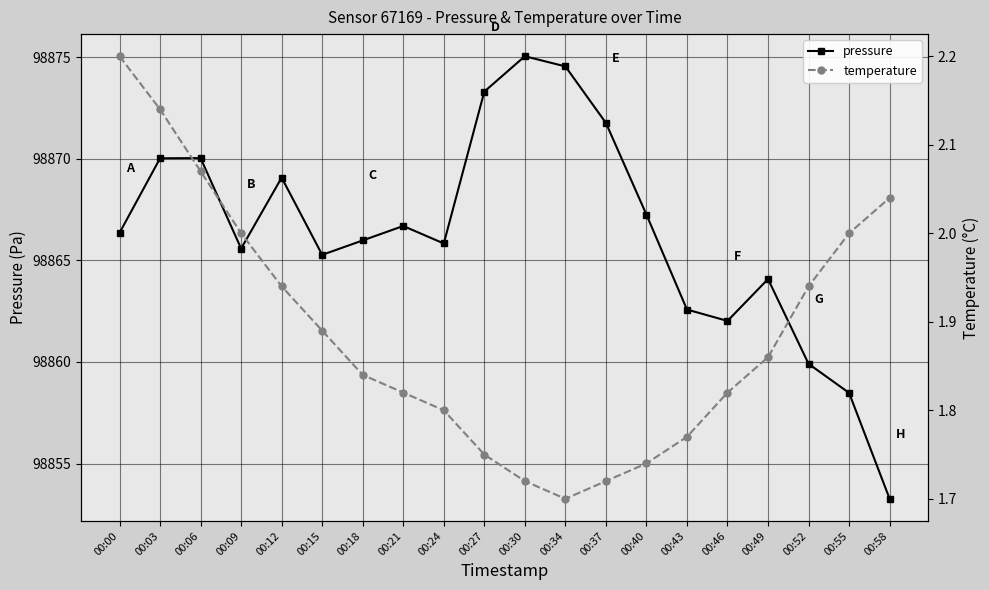

At which category does pressure reach its first local valley?

00:09